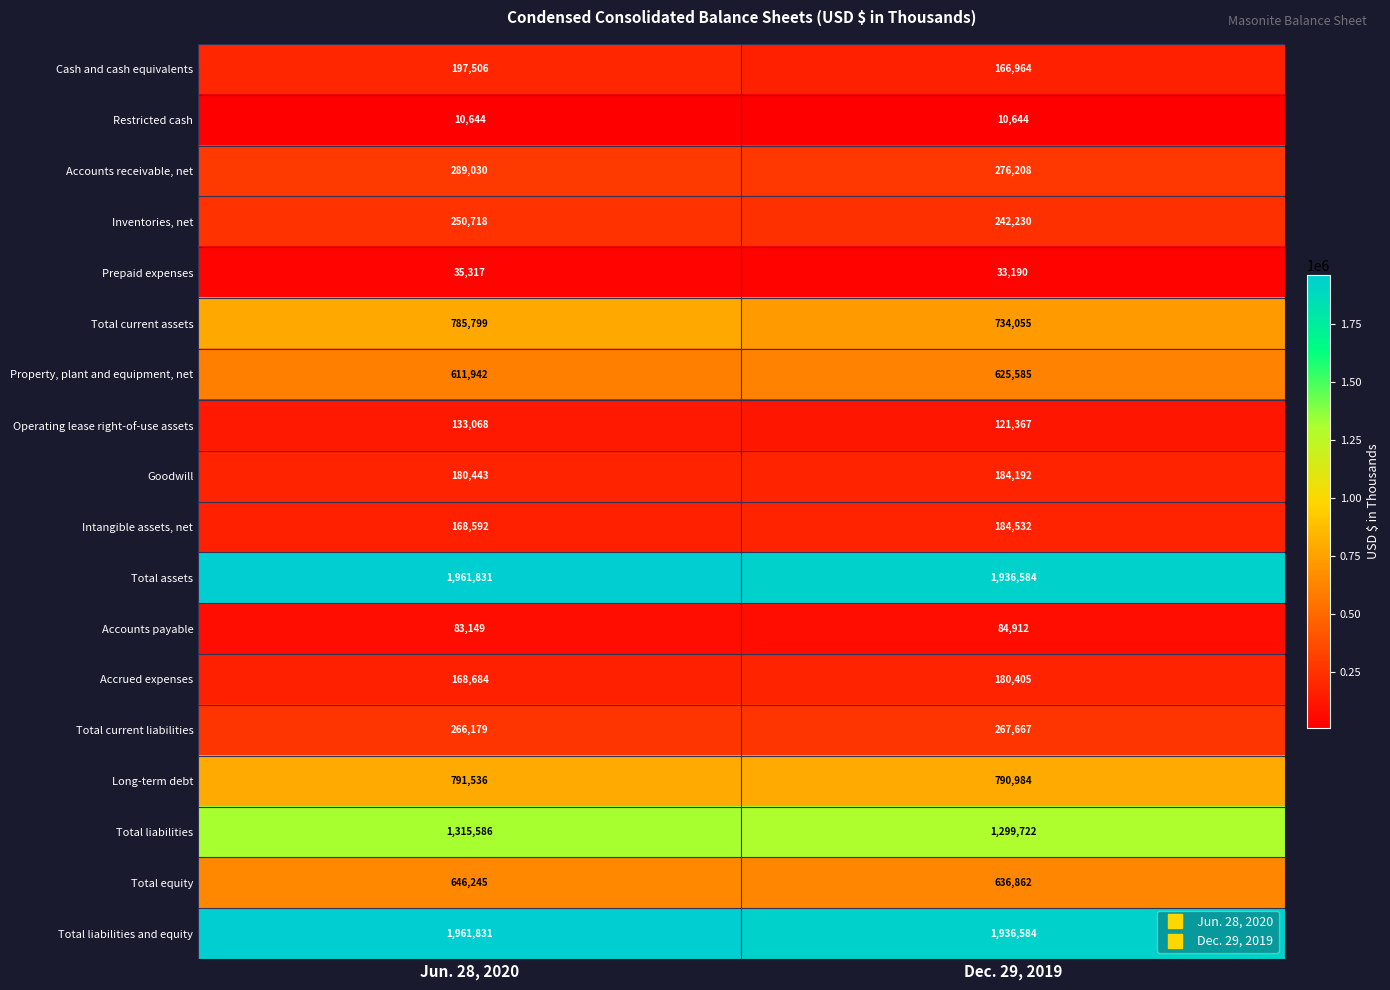

List the labels in order of Total assets value, largest first.

Jun. 28, 2020, Dec. 29, 2019